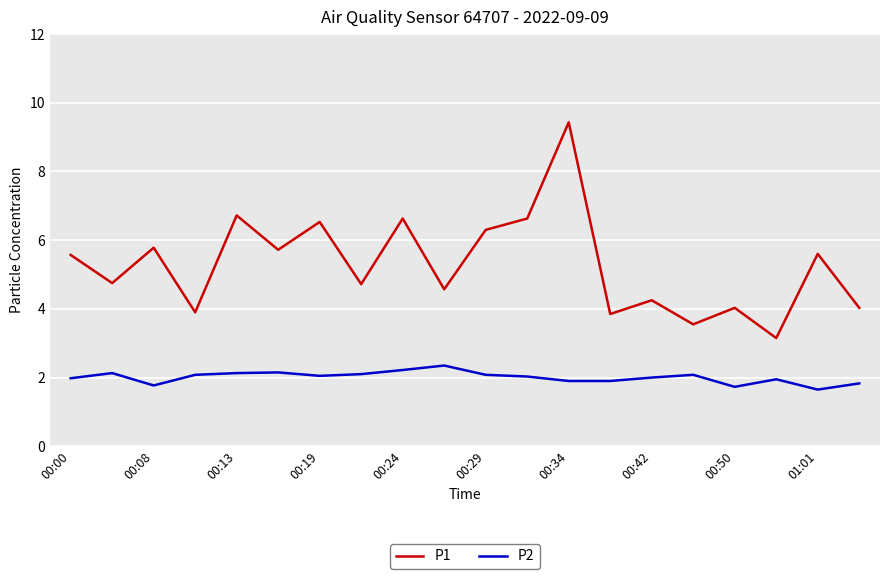

What is the difference between the maximum and minimum values in the P2 series?

0.7